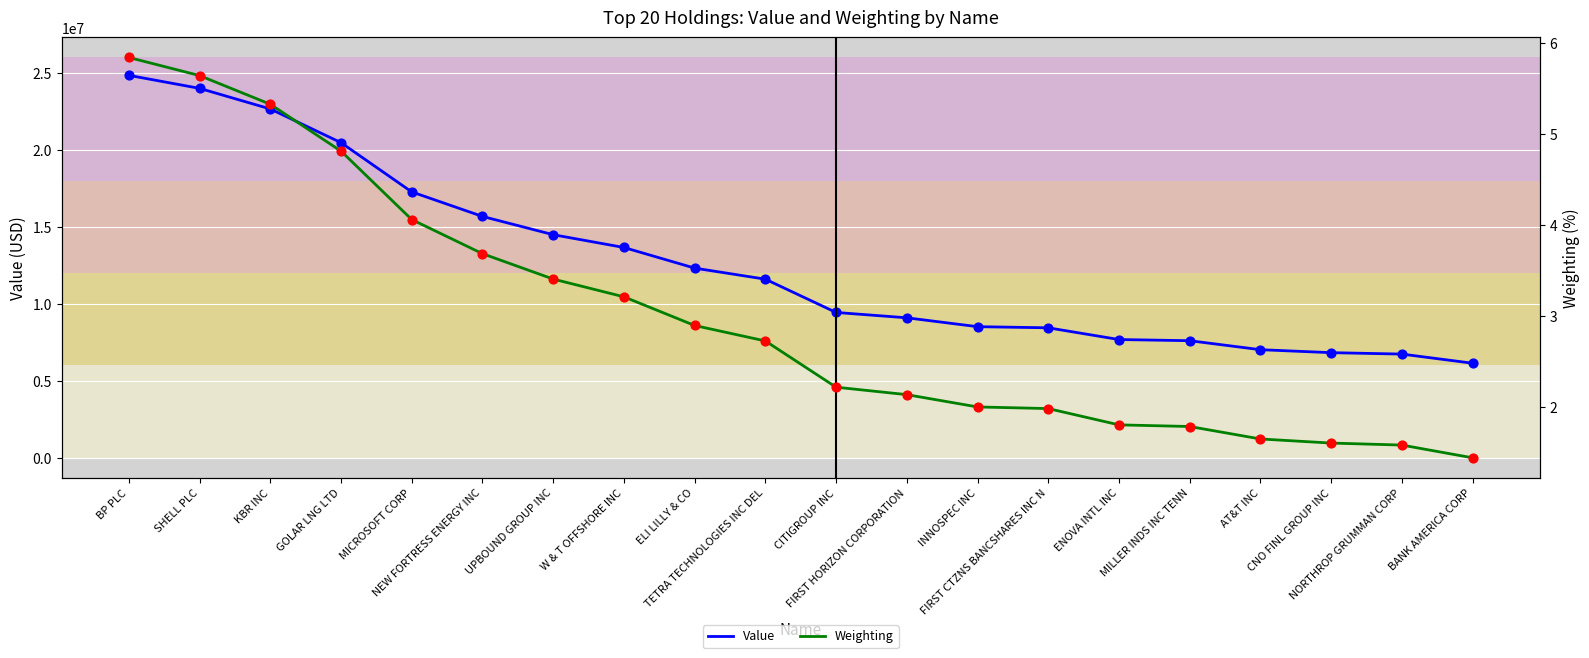

What are all the series names shown in the legend?

Value, Weighting